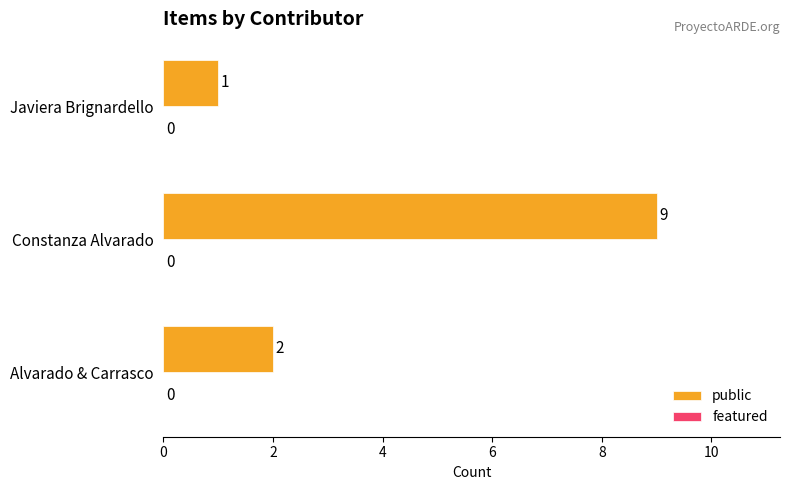

Reading bottom to top, extract all data points from this chart.

2	9	1